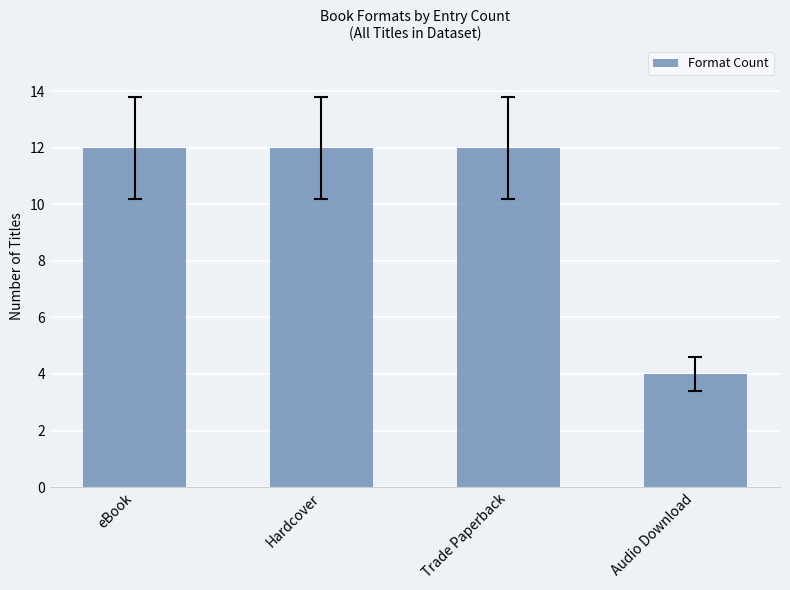

Approximately how many times larger is the value at Audio Download compared to eBook?

0.3